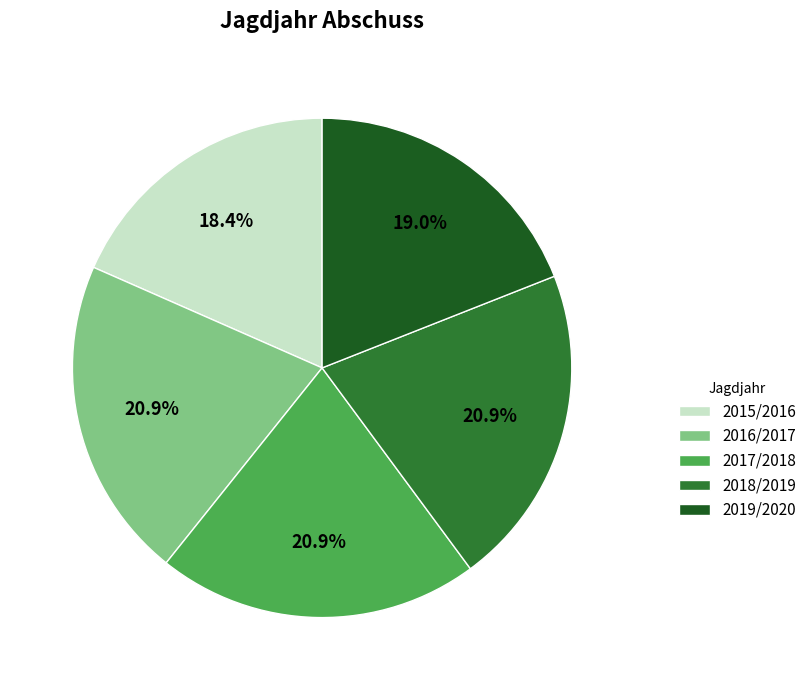

Is it true that 2017/2018 is 29% of the pie?

False